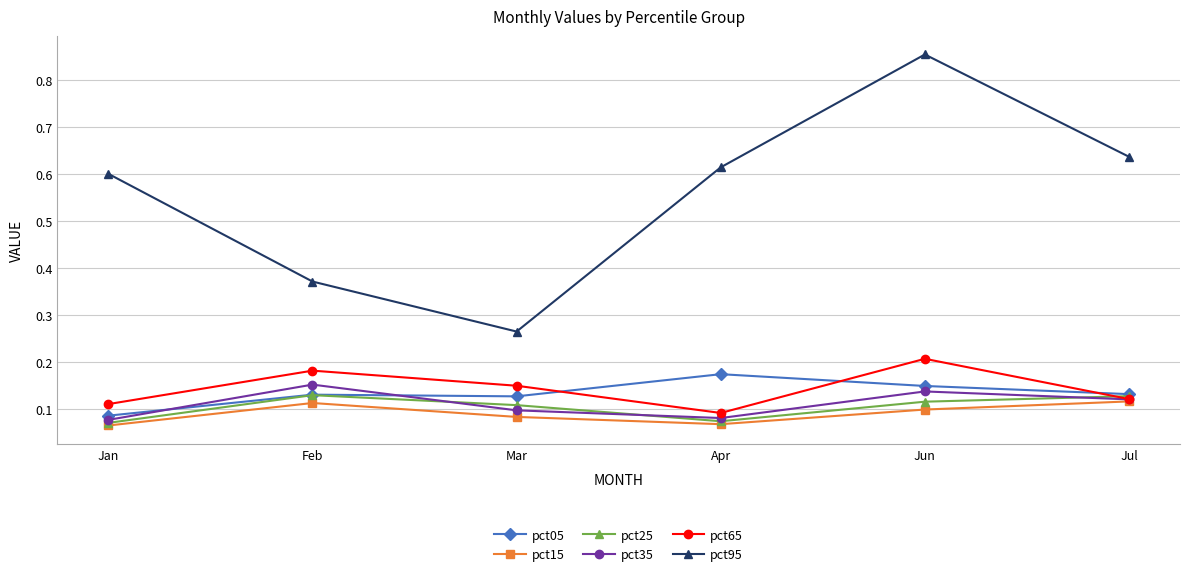

What is the label of the 4th point from the left?

Apr